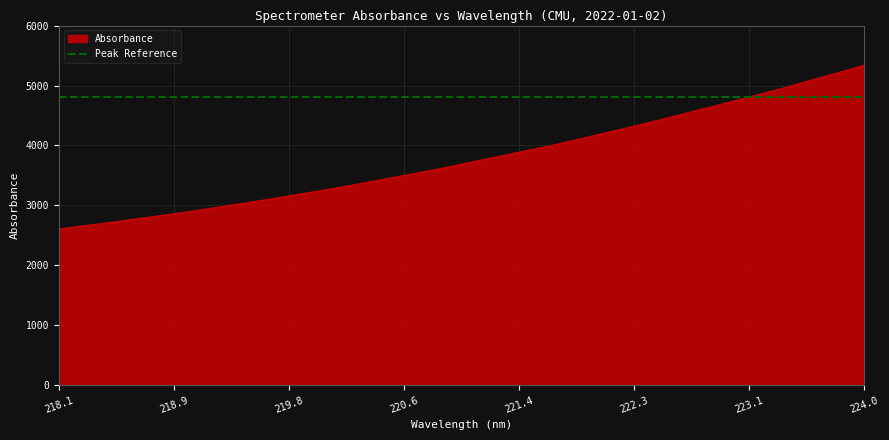

How many lines are shown in the chart?

1